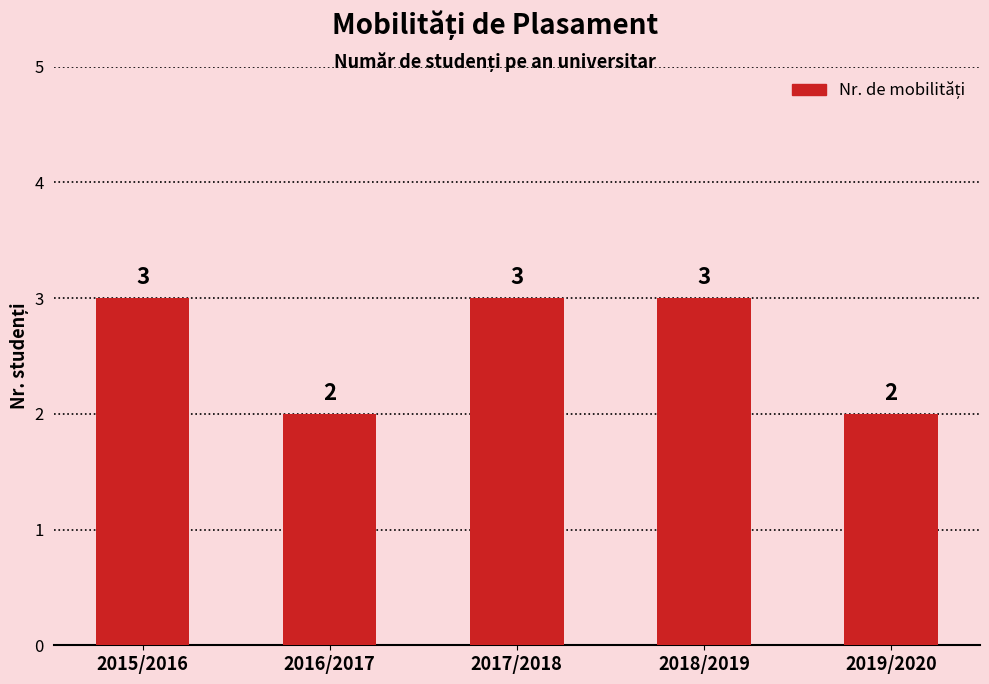

What is the maximum value shown in the chart?

3